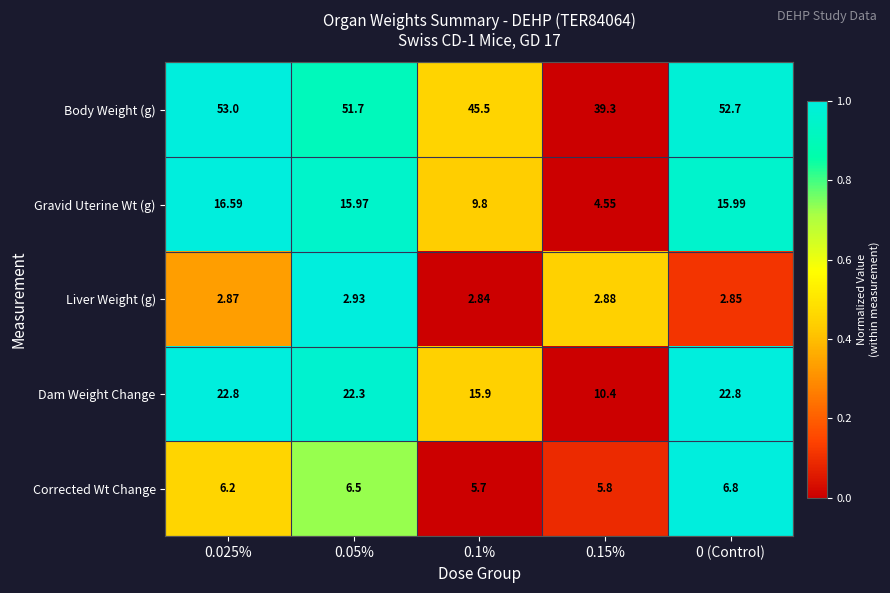

How many categories are shown in the chart?

5